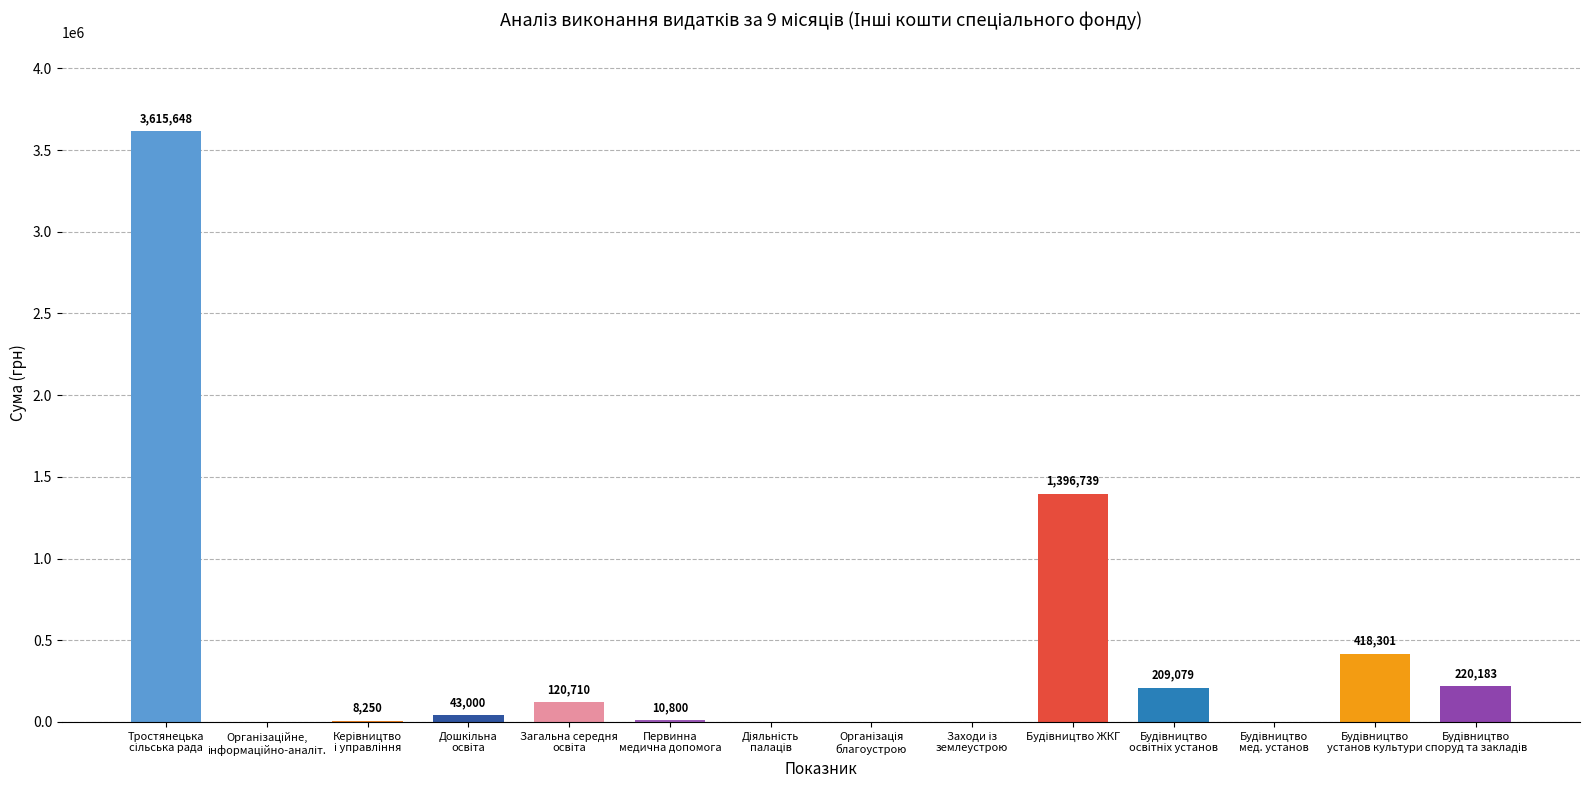

What is the greatest value displayed?

3615648.0